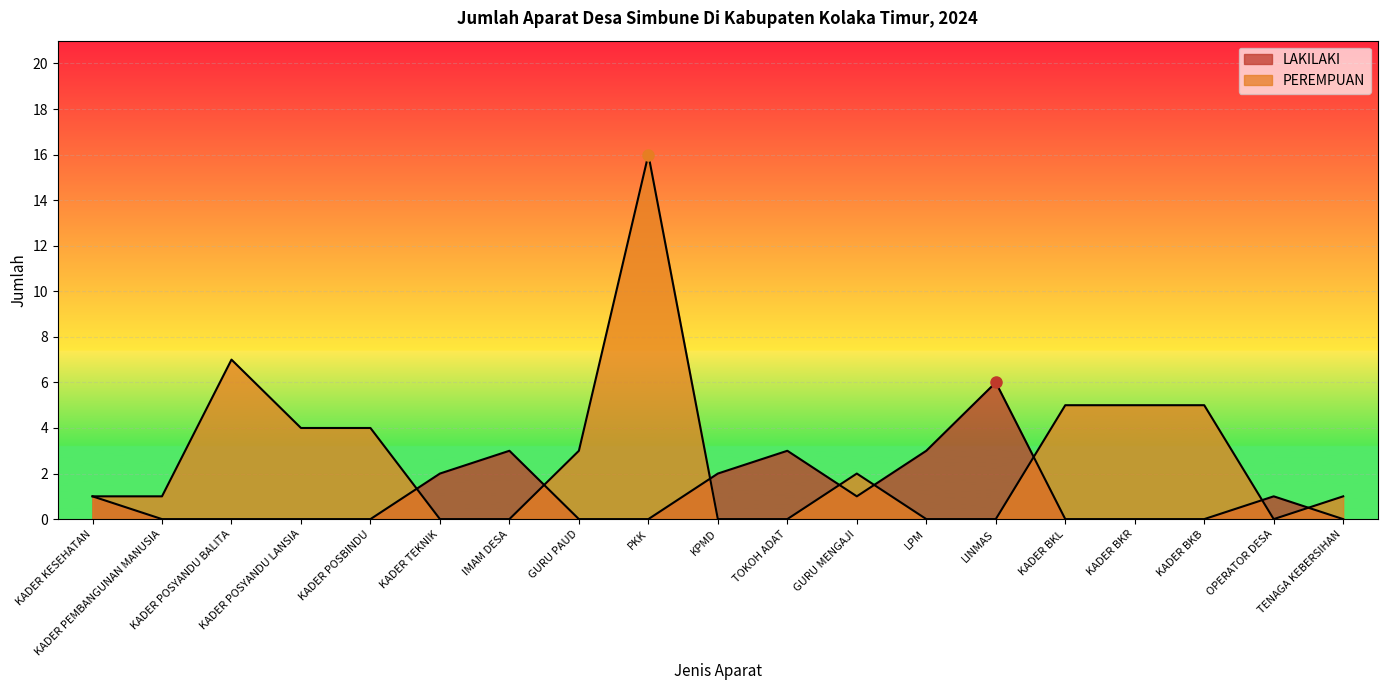

How many lines are shown in the chart?

2